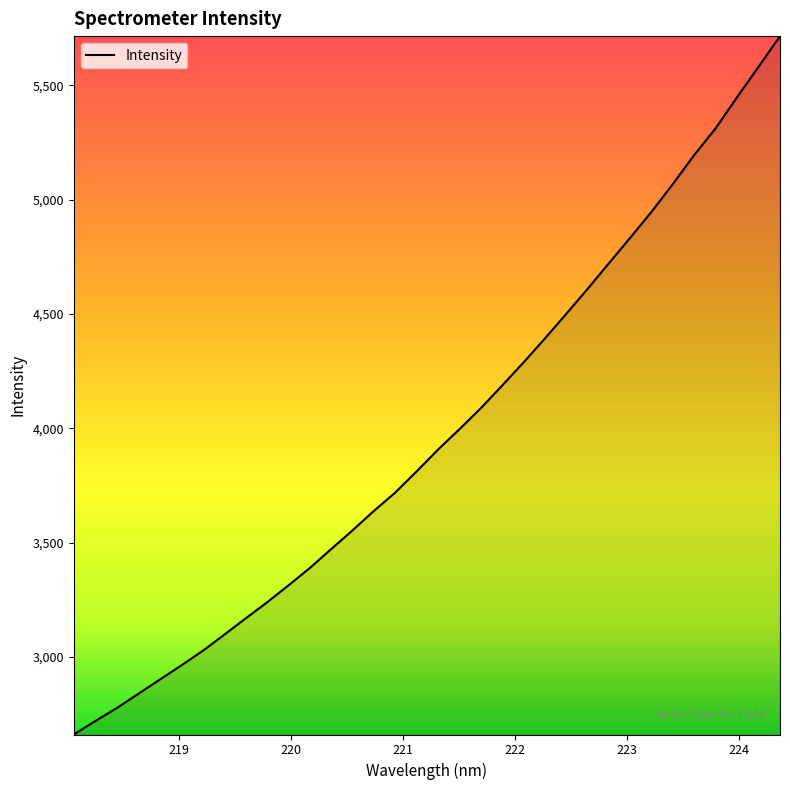

What is the difference between the maximum and minimum values?

3054.1